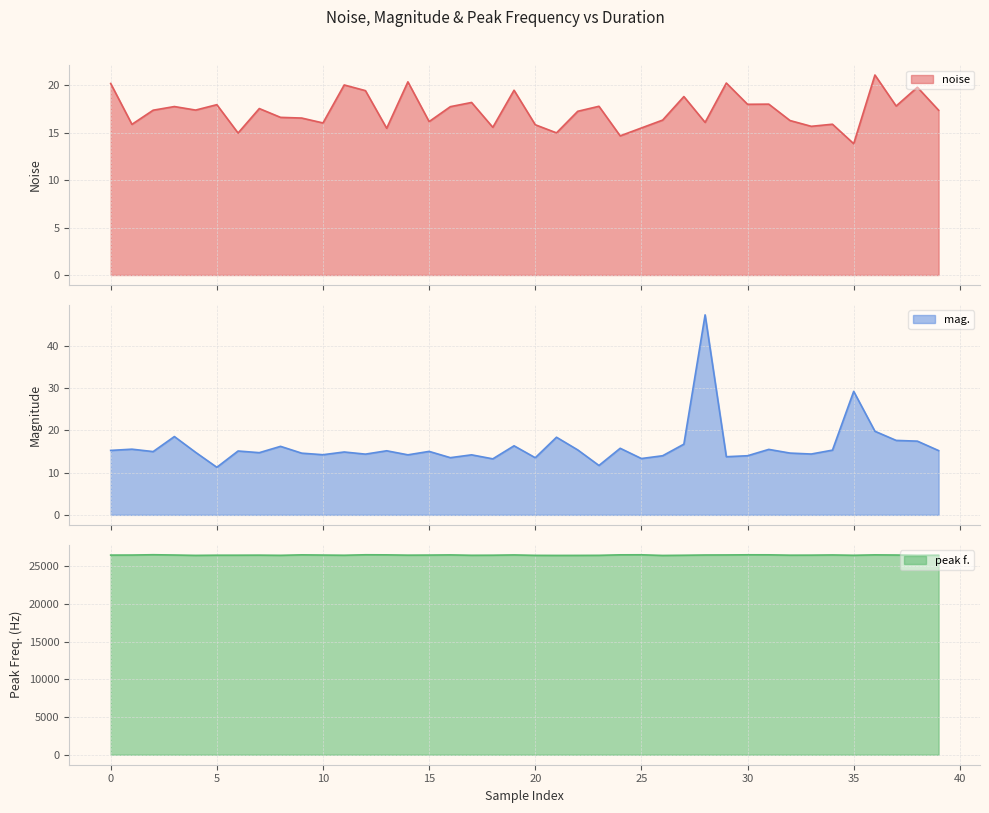

The value of peak f. at 14 is 14655.3. True or false?

False